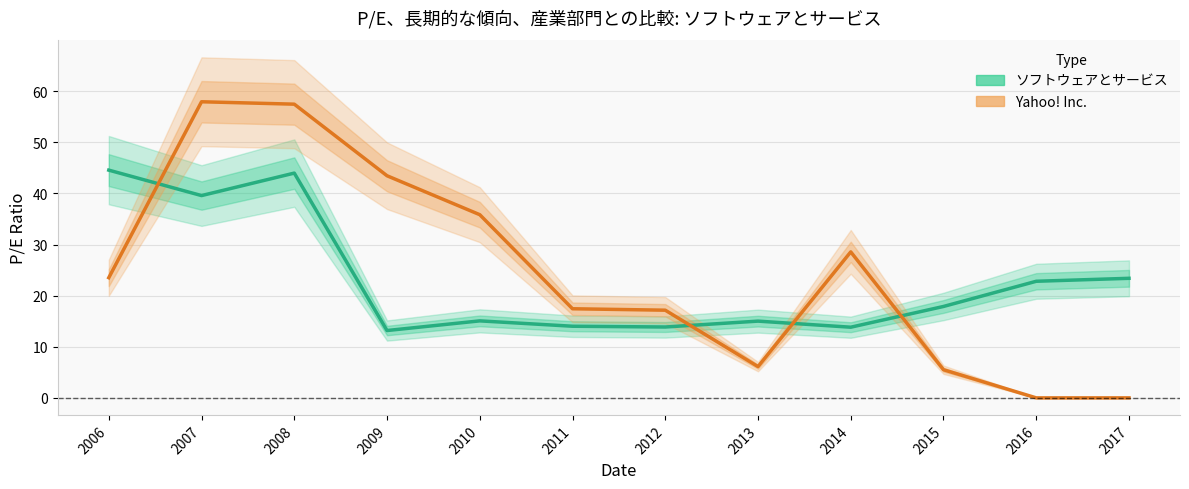

Is this an area chart (filled region under the line)?

No